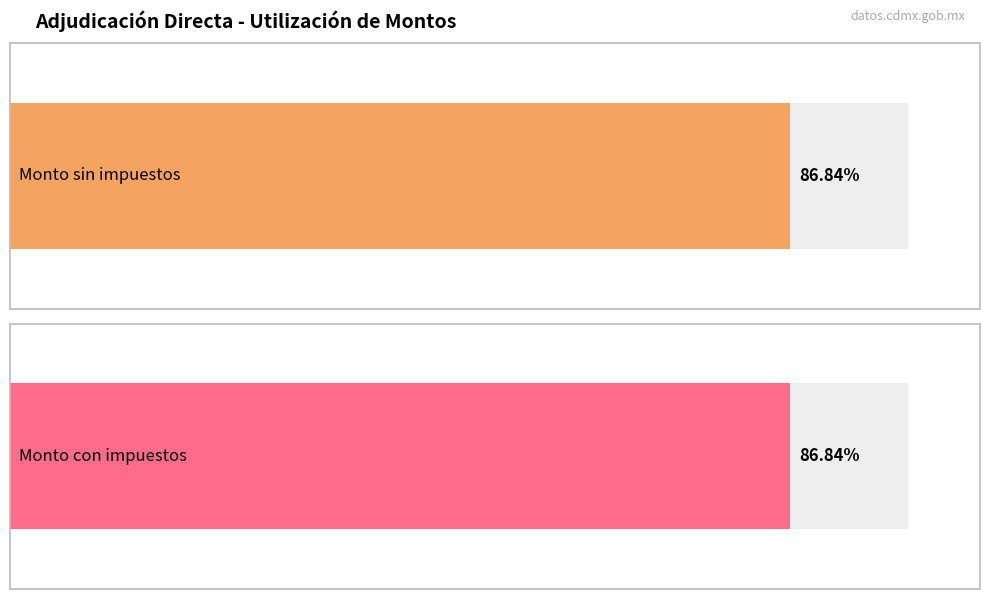

Which series has the largest total across all categories?

Monto con impuestos